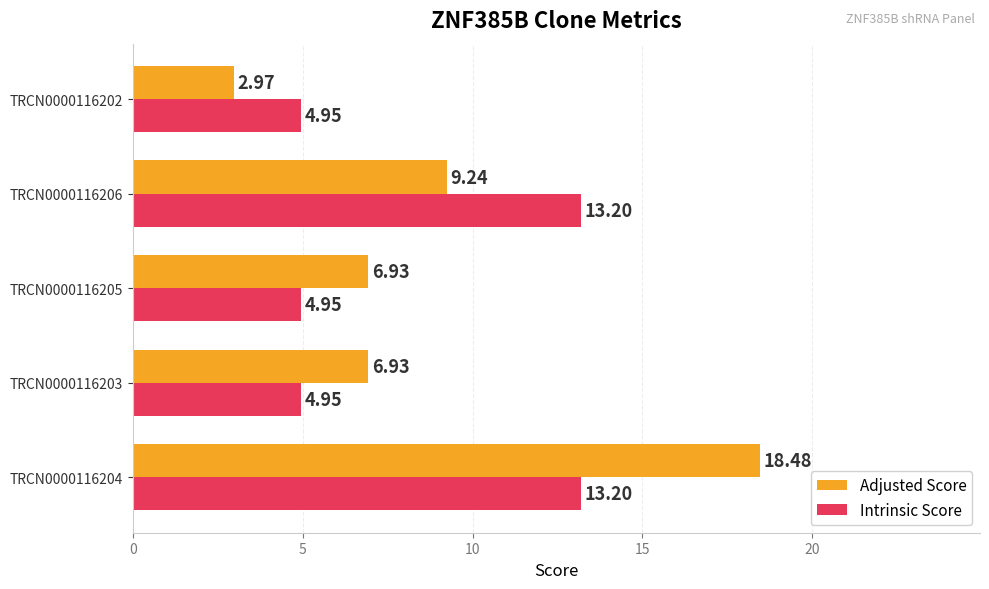

What is the average value of the Adjusted Score series?

8.9